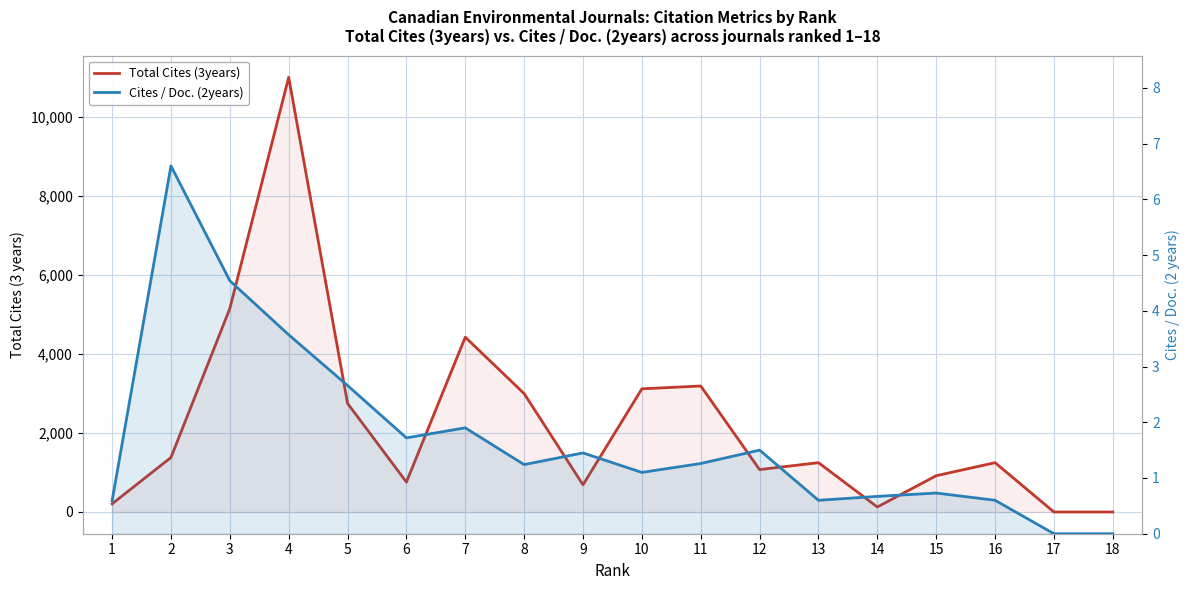

What is the difference between the second highest and second lowest values in the Total Cites (3years) series?

5148.0